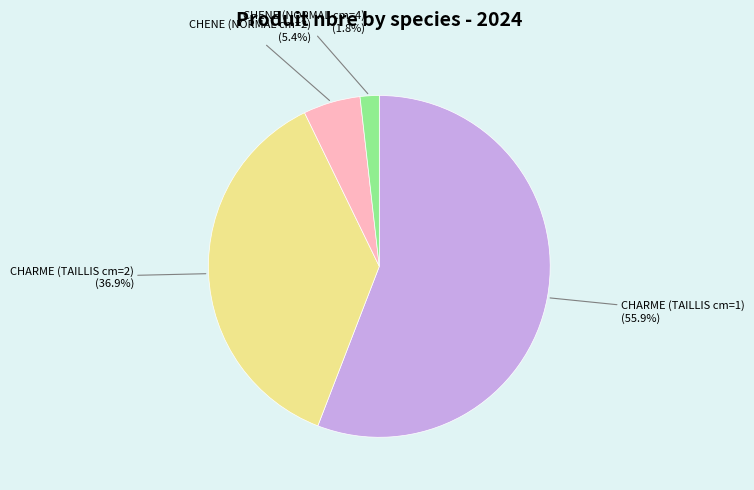

Does any single category account for the majority?

Yes